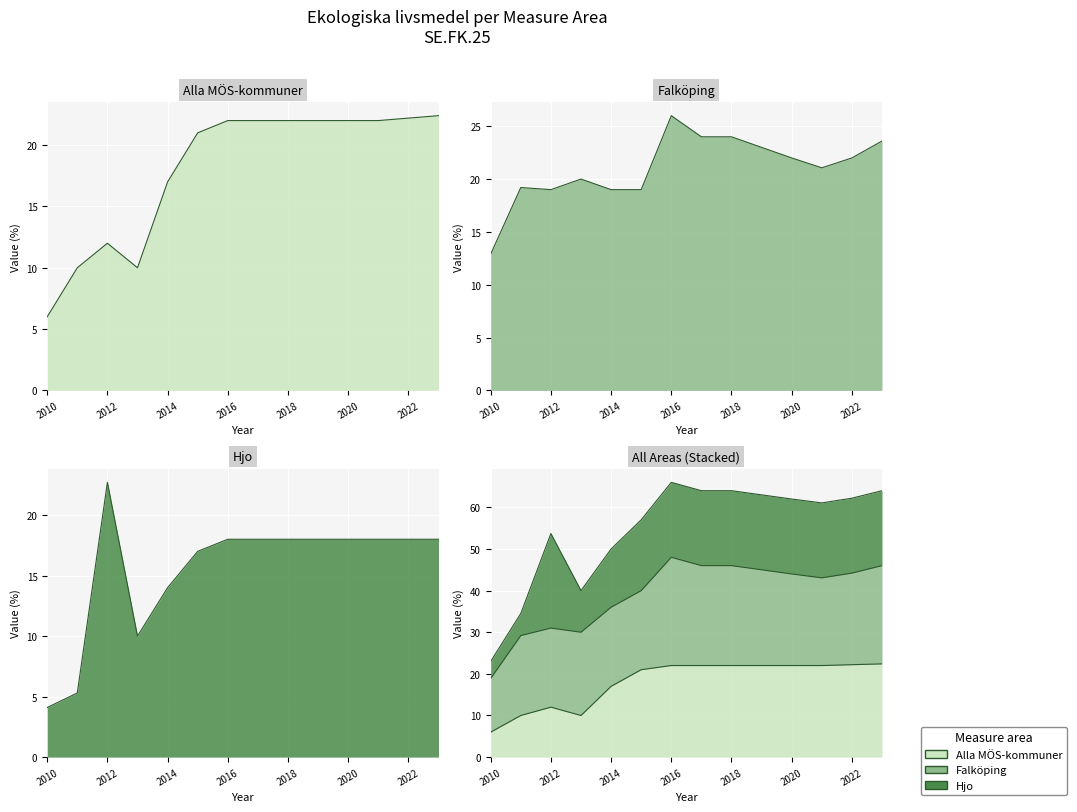

At which label does Falköping first exceed 22?

2016